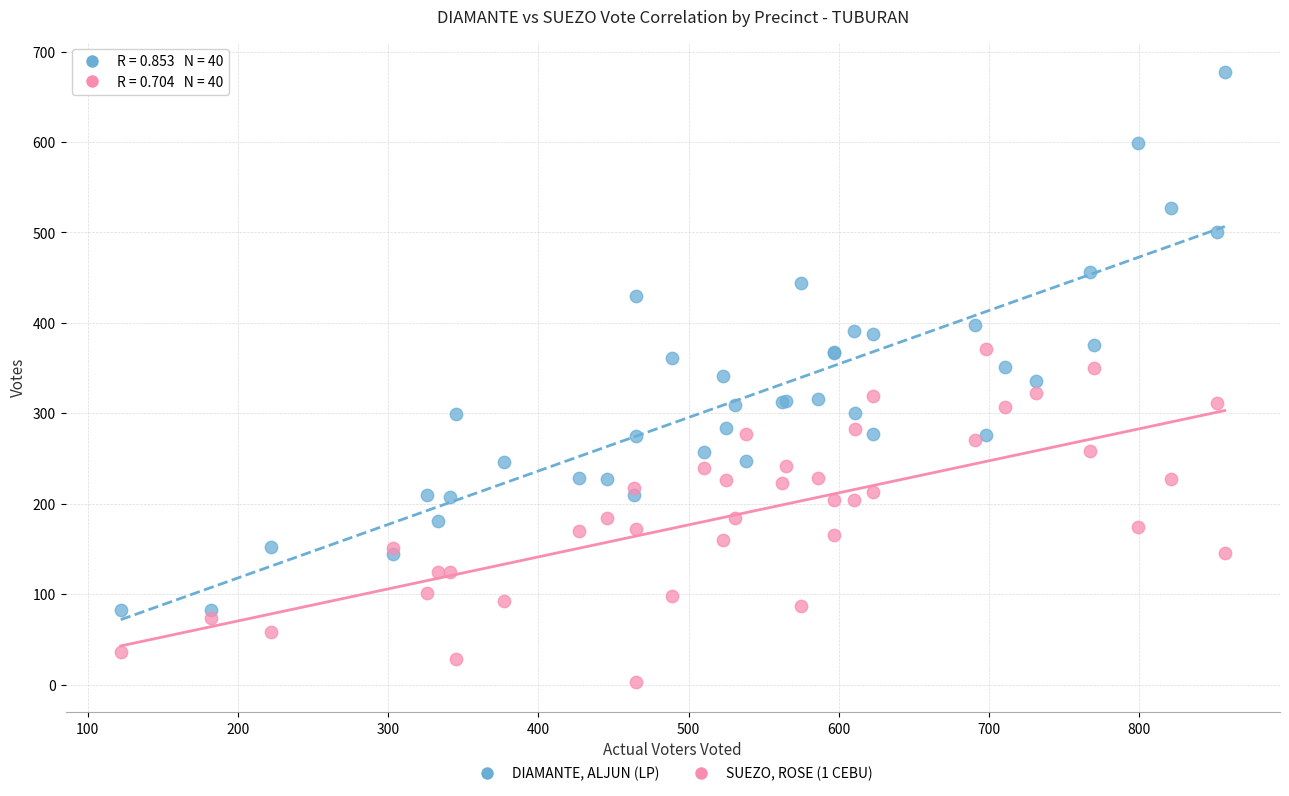

Which series has the widest spread of Y values?

DIAMANTE, ALJUN (LP)